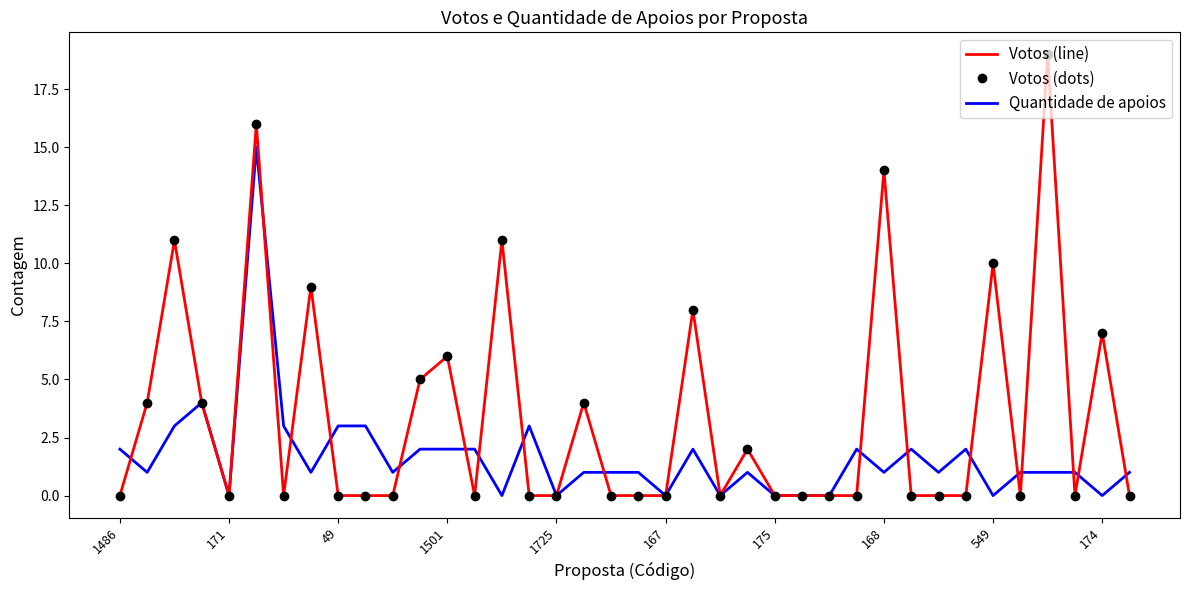

What is the difference between the maximum and minimum values in the Votos (dots) series?

19